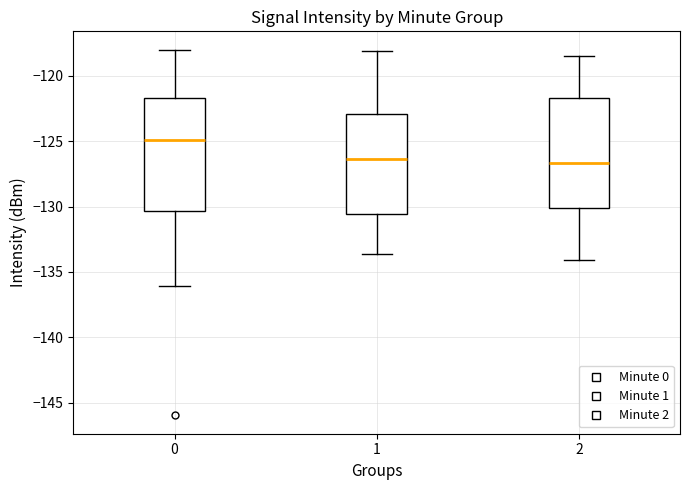

Reading left to right, transcribe this box plot: for each box, give where its median line is, the range the box spans, and where its two whiskers end, as read against the y-axis. The values are not printed on the chart, so give them approximately, as read against the axis.

0: median -125.0, box -130.5 to -121.5, whiskers -136.0 to -118.0
1: median -126.5, box -130.5 to -123.0, whiskers -133.5 to -118.0
2: median -126.5, box -130.0 to -121.5, whiskers -134.0 to -118.5